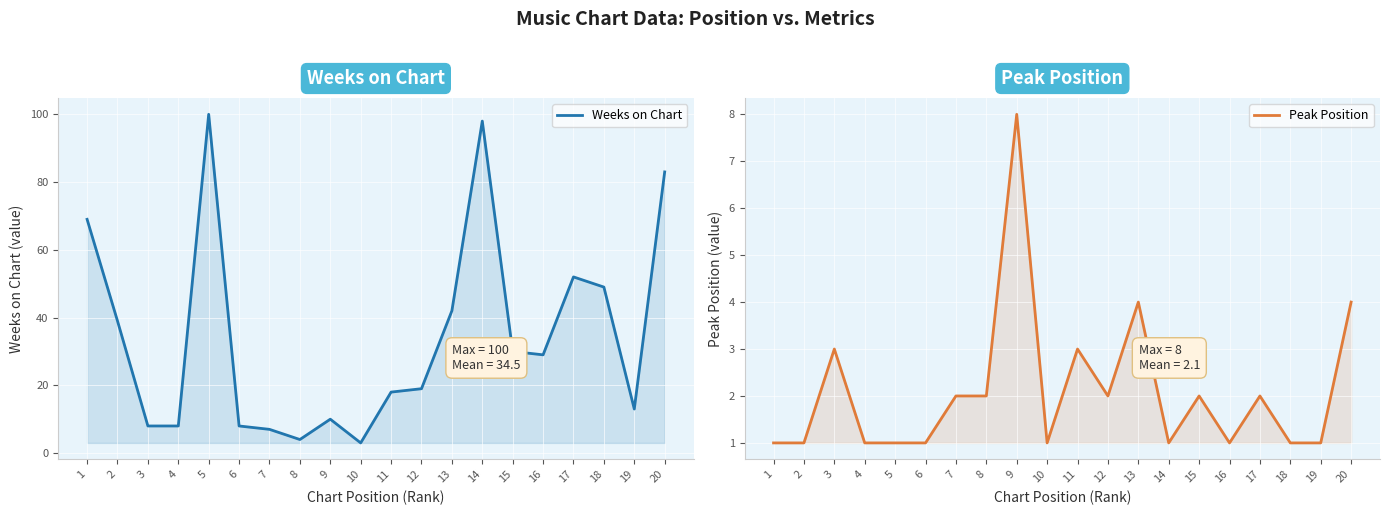

The value of Weeks on Chart at 15 is 30. True or false?

True